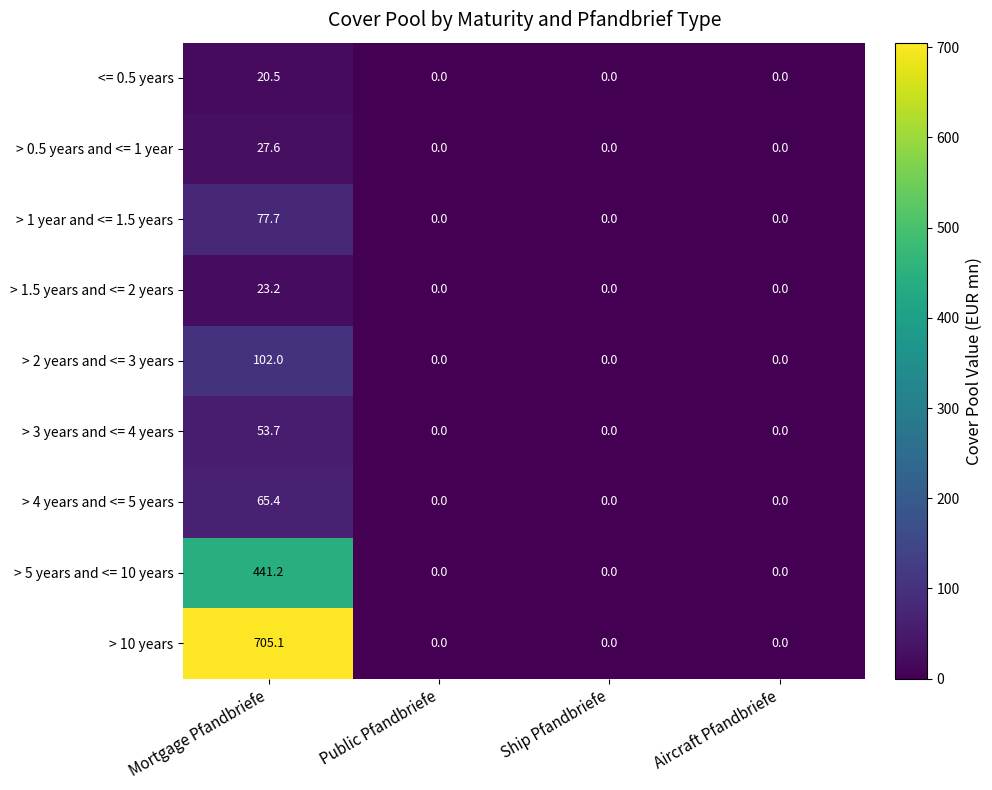

What is the sum of all > 0.5 years and <= 1 year values?

27.6